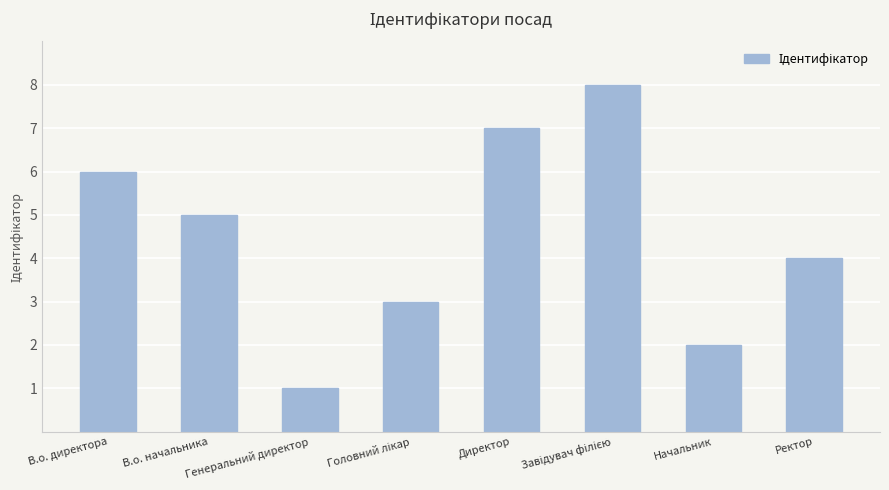

How many data points are less than 5?

4